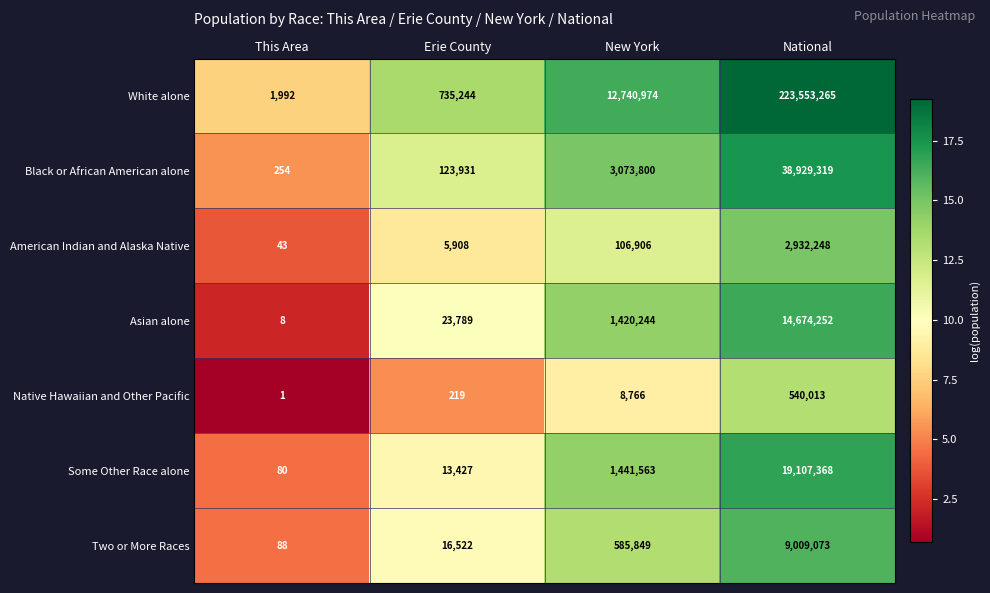

Which series changed the most between This Area and Erie County?

White alone